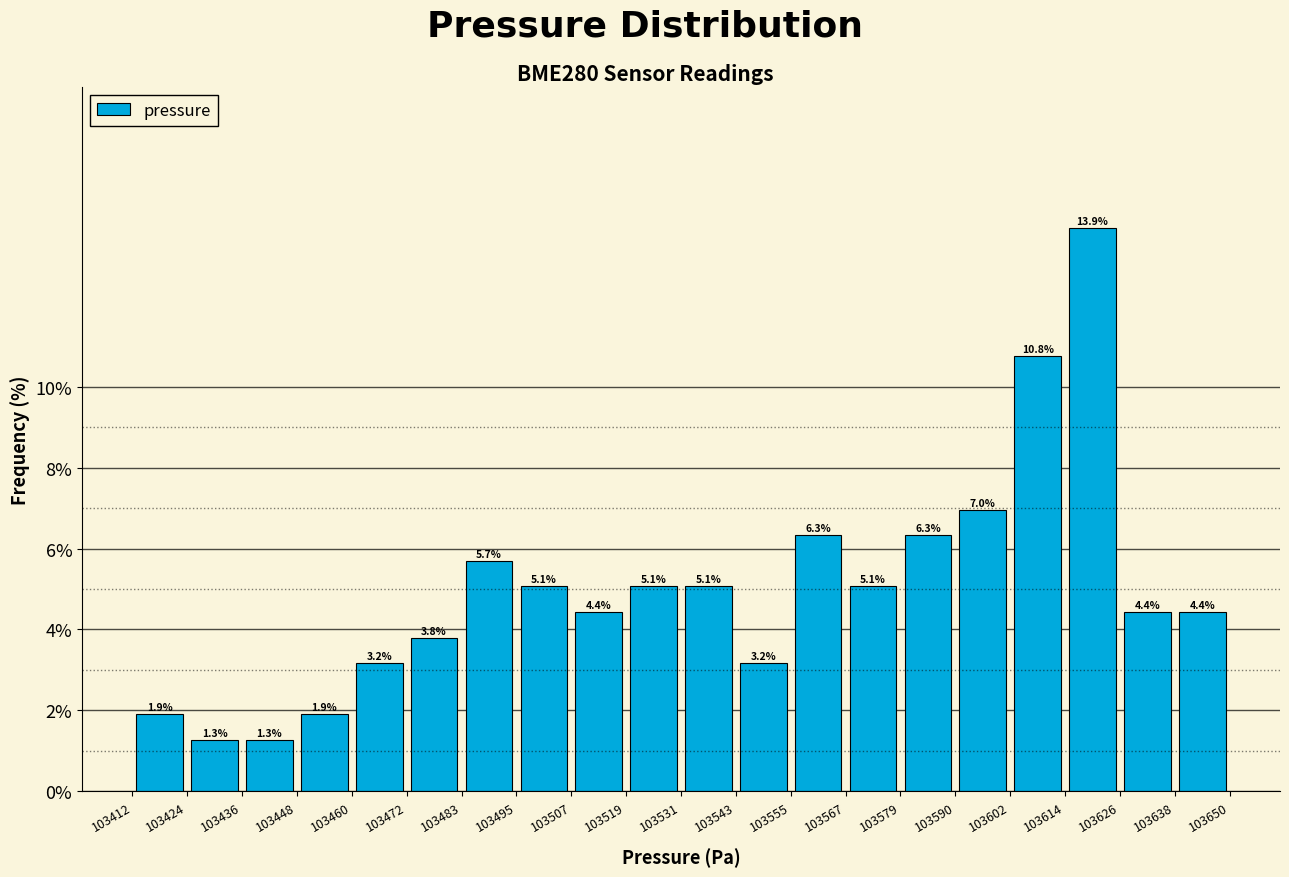

Over which range of the x-axis is the bar tallest?

103614 to 103626